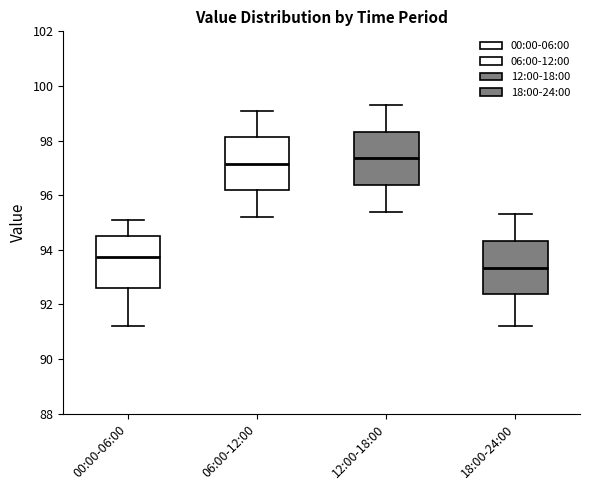

Where does the lower whisker of the box for 00:00-06:00 end on the y-axis? The values are not printed on the chart, so give them approximately, as read against the axis.

91.2